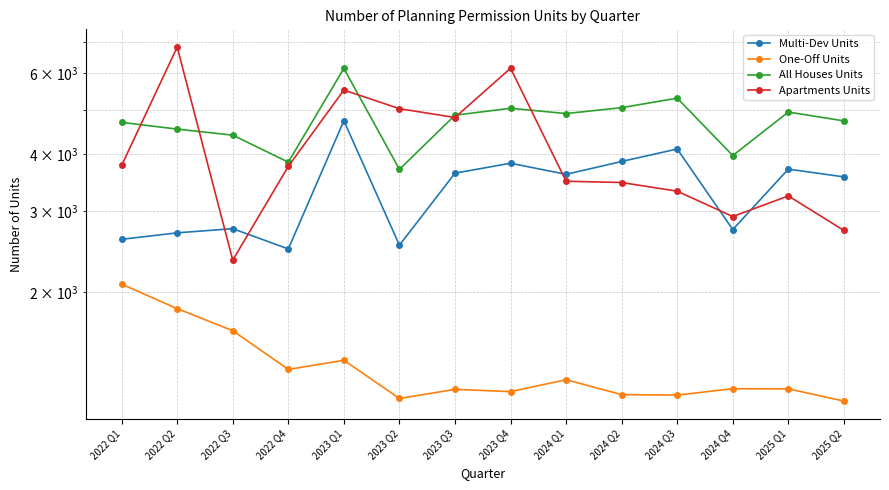

What is the difference between the maximum and second lowest values in the All Houses Units series?

2307